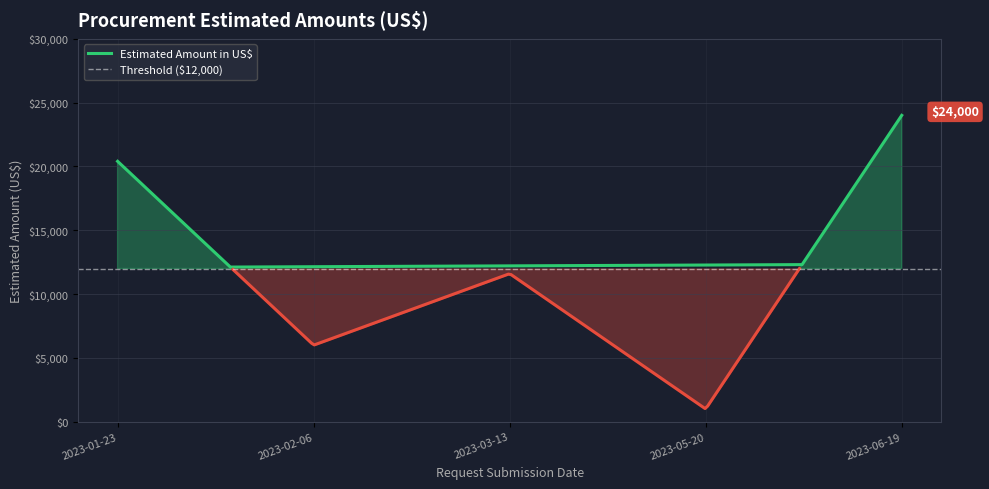

What is the label of the 5th point from the left?

2023-06-19